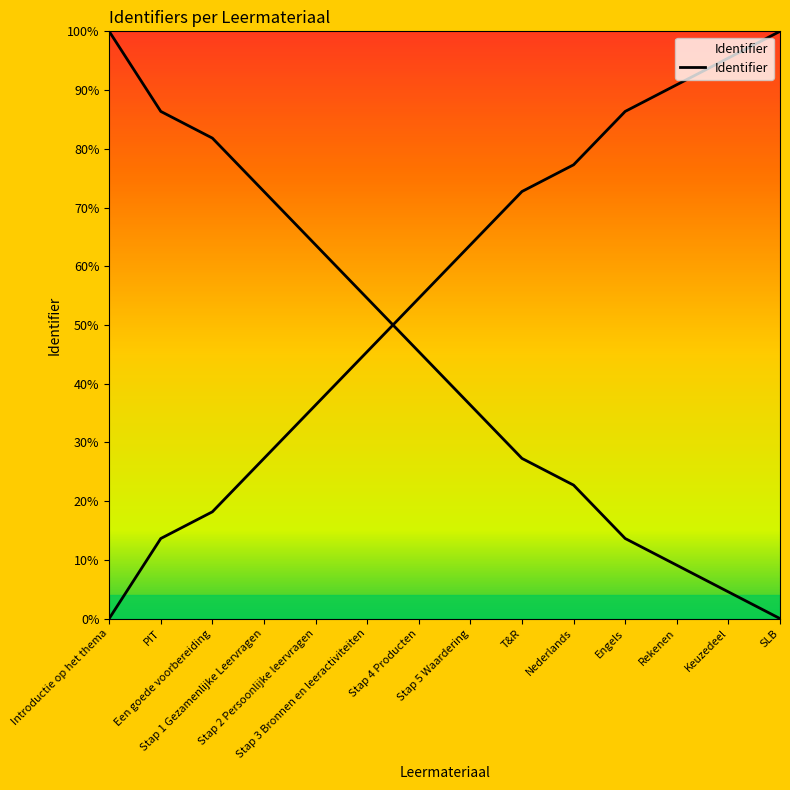

List the labels in order of value, largest first.

SLB, Keuzedeel, Rekenen, Engels, Nederlands, T&R, Stap 5 Waardering, Stap 4 Producten, Stap 3 Bronnen en leeractiviteiten, Stap 2 Persoonlijke leervragen, Stap 1 Gezamenlijke Leervragen, Een goede voorbereiding, PIT, Introductie op het thema